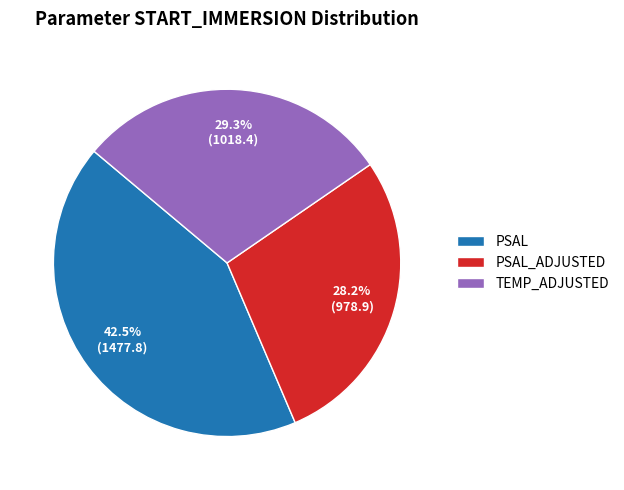

How many segments does this pie chart have?

3